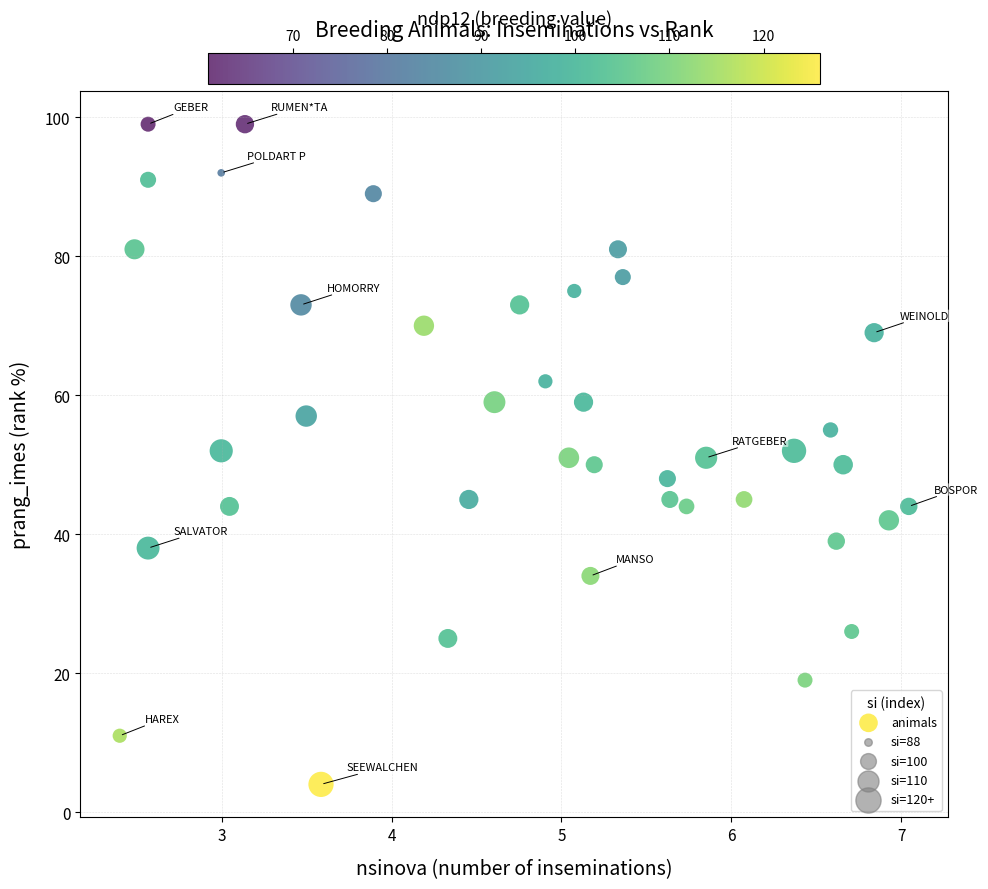

What is the range of Y values (max minus min)?

95